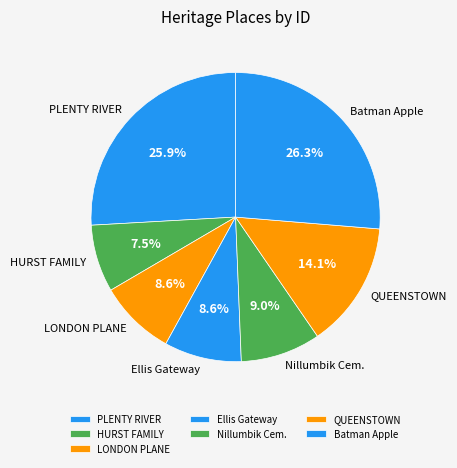

Which slice is the smallest?

HURST FAMILY